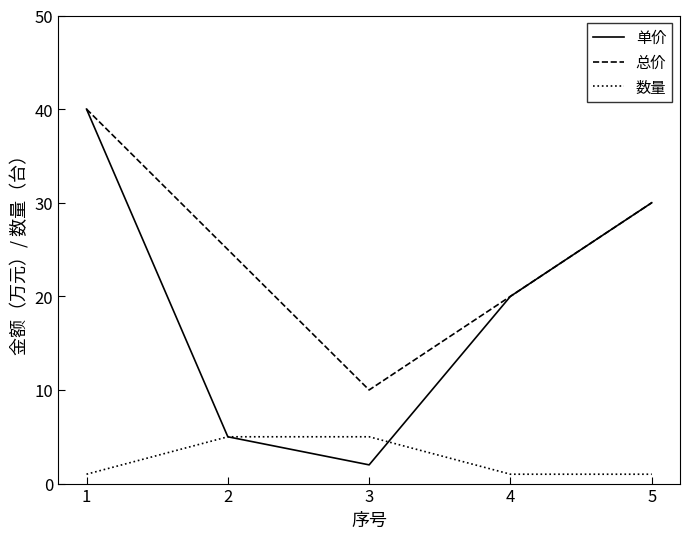

The value of 单价 at 5 is 30. True or false?

True